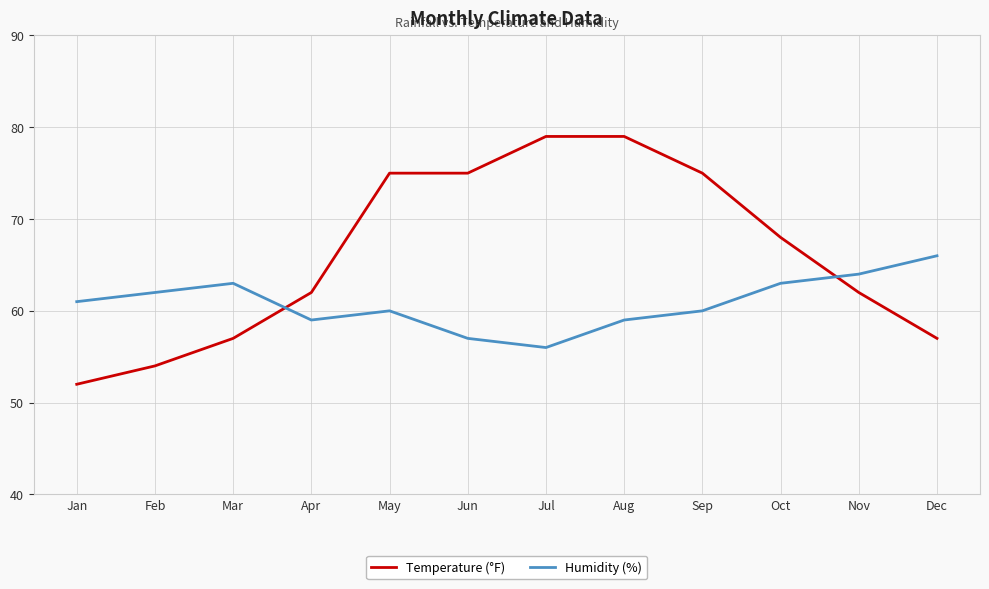

Between Jun and Dec, which series saw the biggest shift?

Temperature (°F)